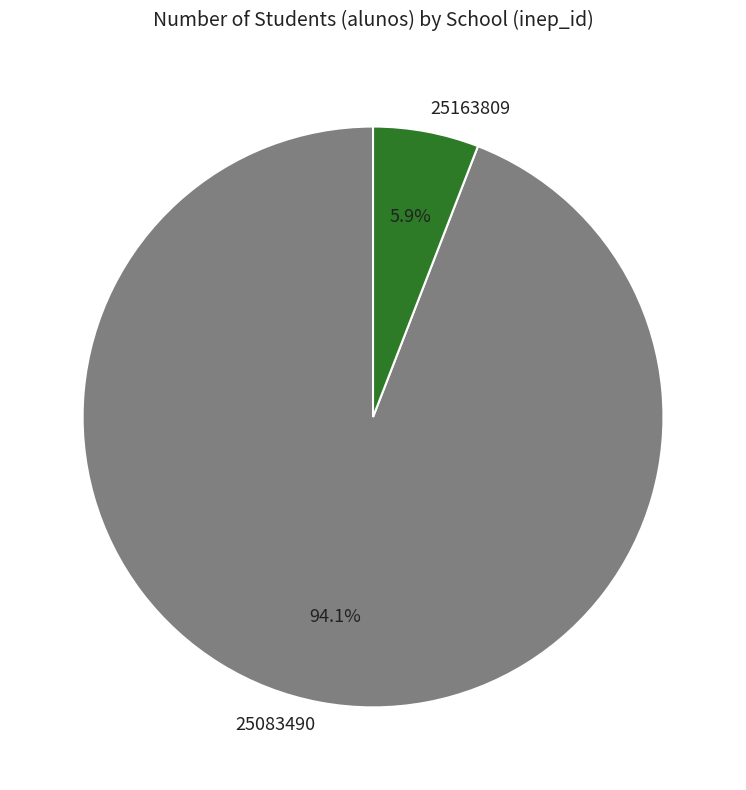

True or false: 25083490 accounts for 94% of the total.

True